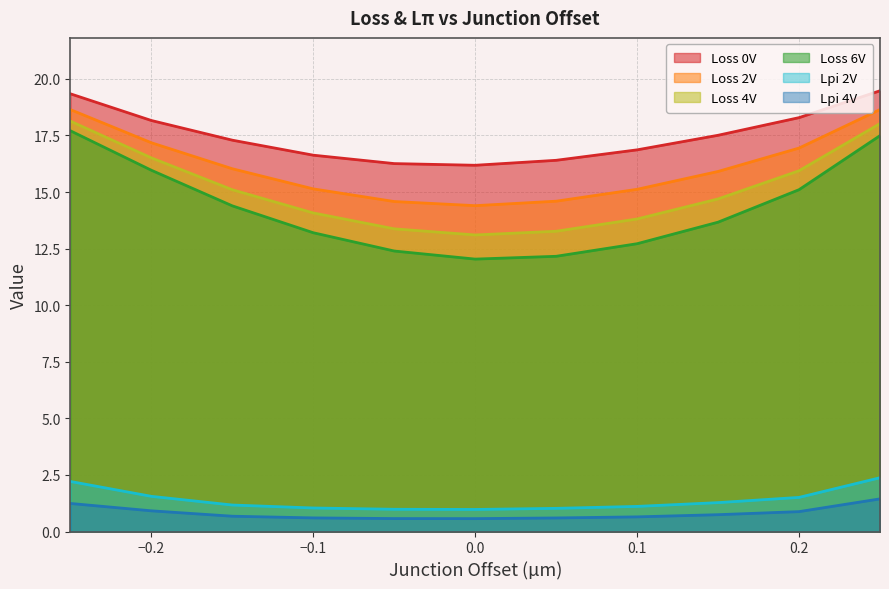

Reading right to left, list all the values displayed in this chart.

Loss 0V: 0.25=19.5	0.2=18.3	0.15=17.5	0.1=16.9	0.05=16.4	0.0=16.2	-0.05=16.3	-0.1=16.6	-0.15=17.3	-0.2=18.2	-0.25=19.3
Loss 2V: 0.25=18.6	0.2=16.9	0.15=15.9	0.1=15.1	0.05=14.6	0.0=14.4	-0.05=14.6	-0.1=15.1	-0.15=16.0	-0.2=17.2	-0.25=18.6
Loss 4V: 0.25=18.0	0.2=15.9	0.15=14.7	0.1=13.8	0.05=13.3	0.0=13.1	-0.05=13.4	-0.1=14.1	-0.15=15.1	-0.2=16.5	-0.25=18.1
Loss 6V: 0.25=17.5	0.2=15.1	0.15=13.7	0.1=12.7	0.05=12.2	0.0=12.0	-0.05=12.4	-0.1=13.2	-0.15=14.4	-0.2=16.0	-0.25=17.7
Lpi 2V: 0.25=2.4	0.2=1.5	0.15=1.3	0.1=1.1	0.05=1.0	0.0=1.0	-0.05=1.0	-0.1=1.0	-0.15=1.2	-0.2=1.6	-0.25=2.2
Lpi 4V: 0.25=1.4	0.2=0.9	0.15=0.7	0.1=0.6	0.05=0.6	0.0=0.6	-0.05=0.6	-0.1=0.6	-0.15=0.7	-0.2=0.9	-0.25=1.2